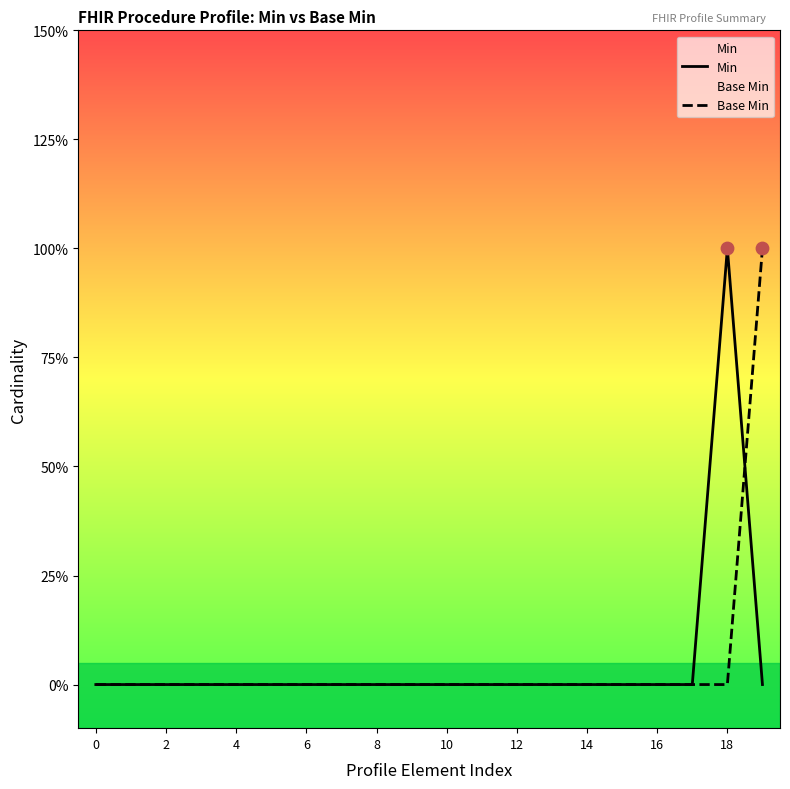

Which series has the largest total across all categories?

Min